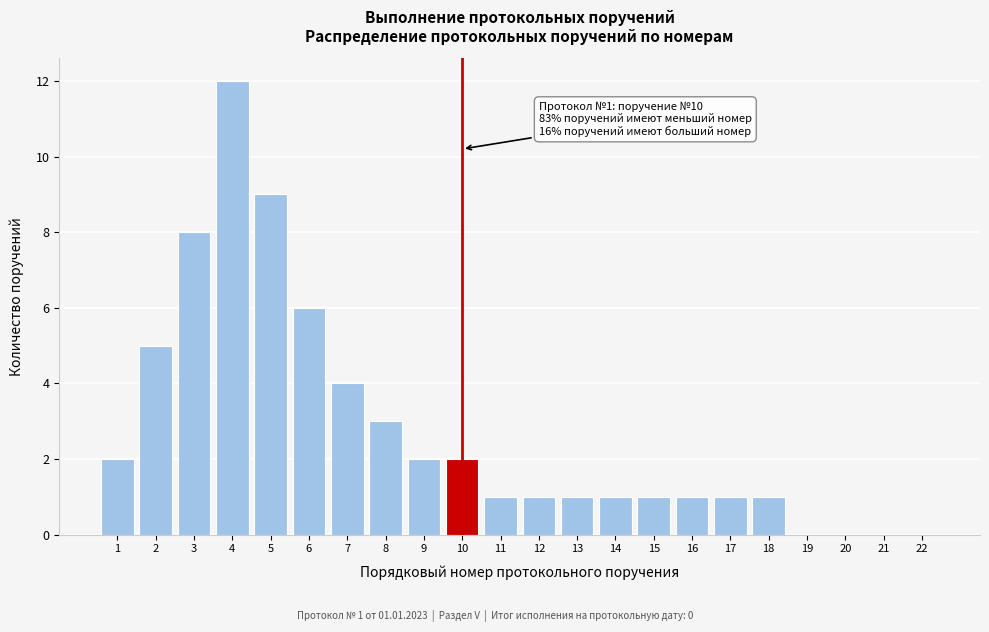

Reading left to right, transcribe all the data shown in this chart.

1=2	2=5	3=8	4=12	5=9	6=6	7=4	8=3	9=2	10=2	11=1	12=1	13=1	14=1	15=1	16=1	17=1	18=1	19=0	20=0	21=0	22=0